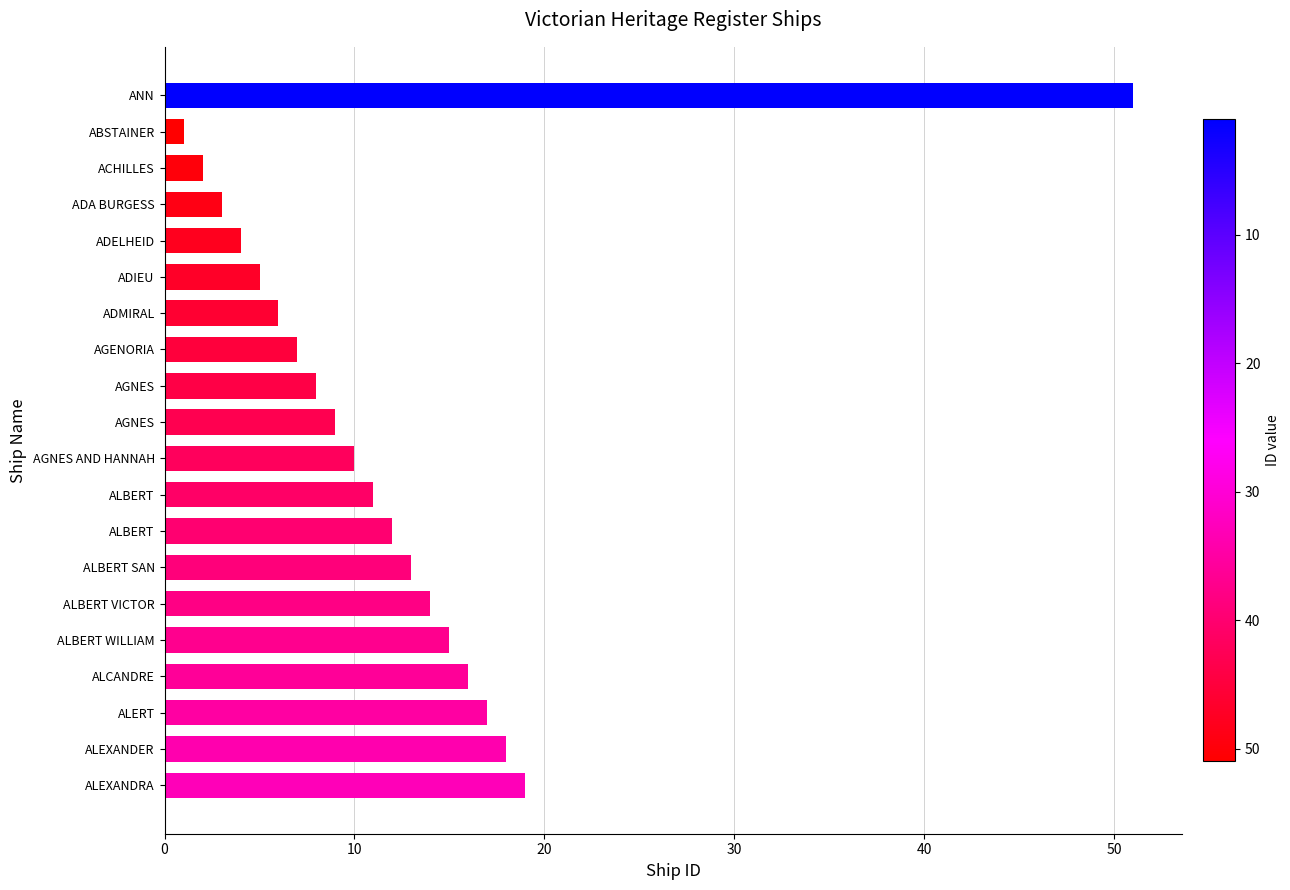

Are the bars grouped side by side (vs. stacked)?

No